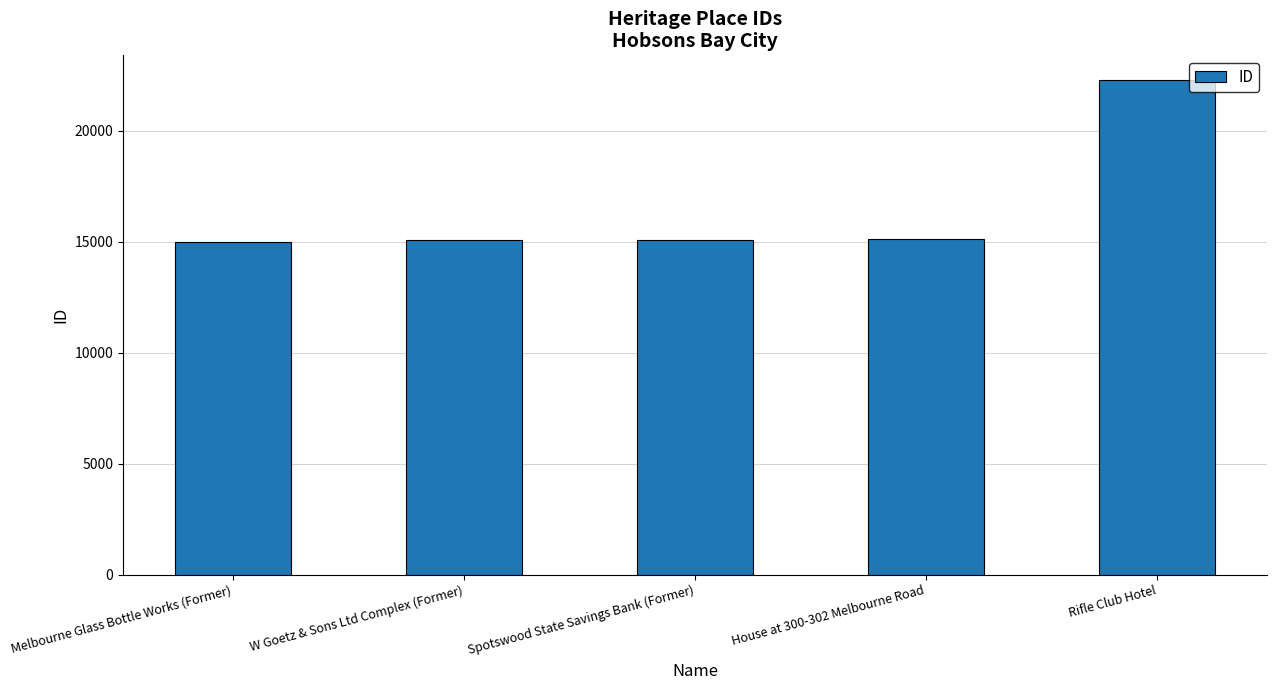

What is the approximate value at Rifle Club Hotel, to the nearest 10?

22300